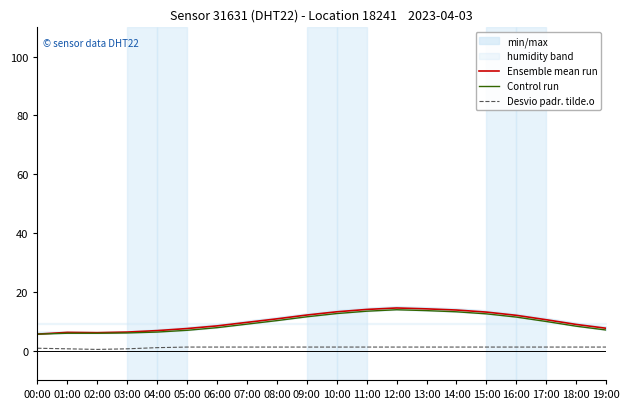

What is the label of the 11th point from the left?

10:00